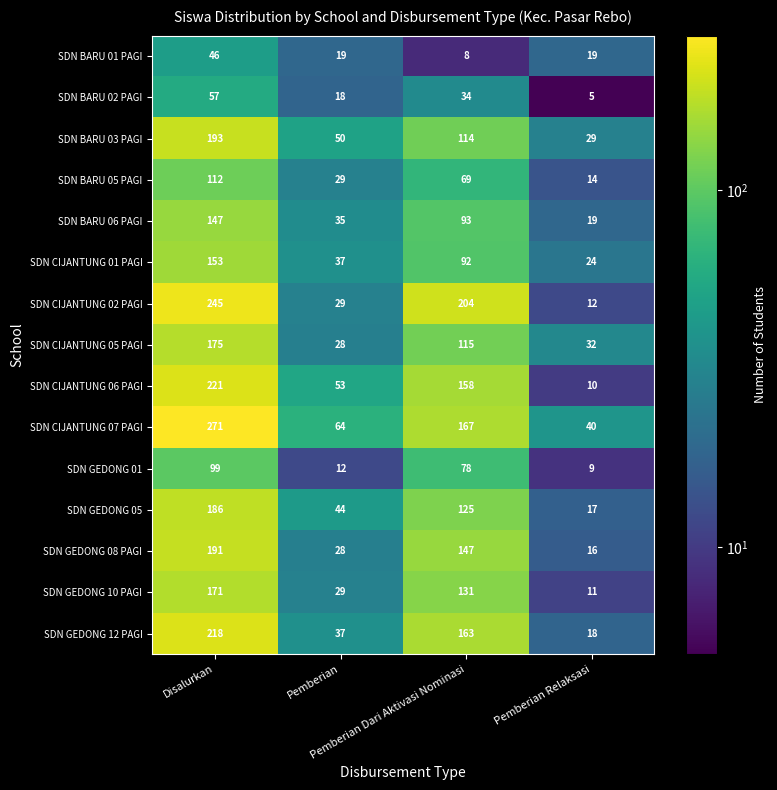

Which series has the largest total across all categories?

SDN CIJANTUNG 07 PAGI